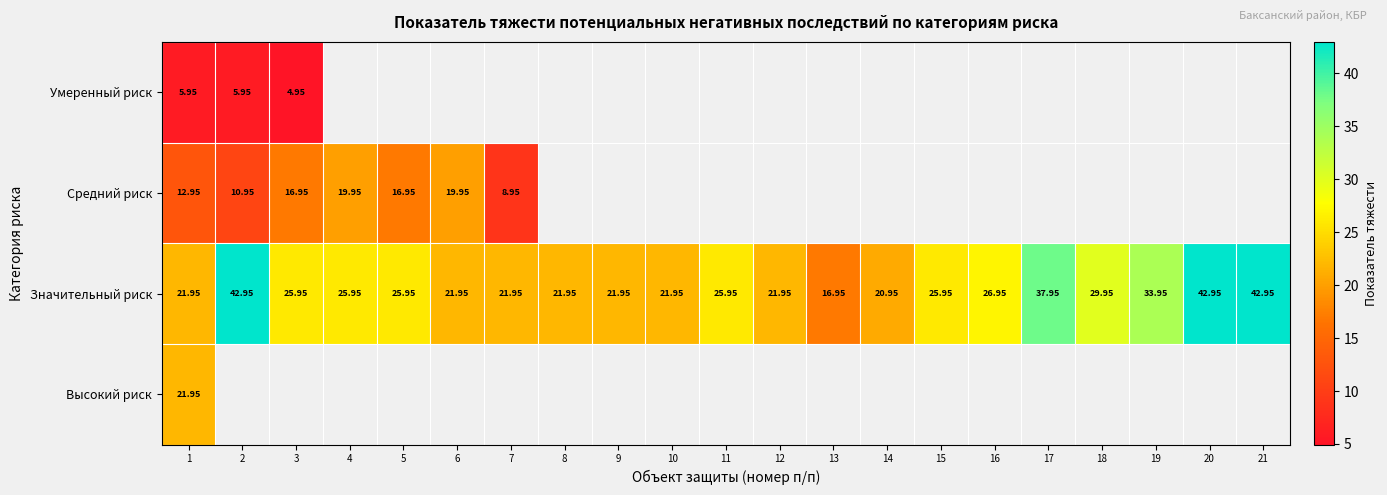

At which category is the sum across all series the highest?

1